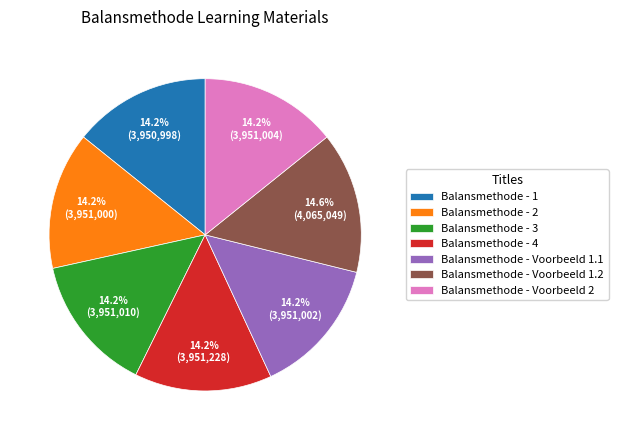

Combined, what portion of the pie is Balansmethode - Voorbeeld 1.2 and Balansmethode - 1?

28.9%